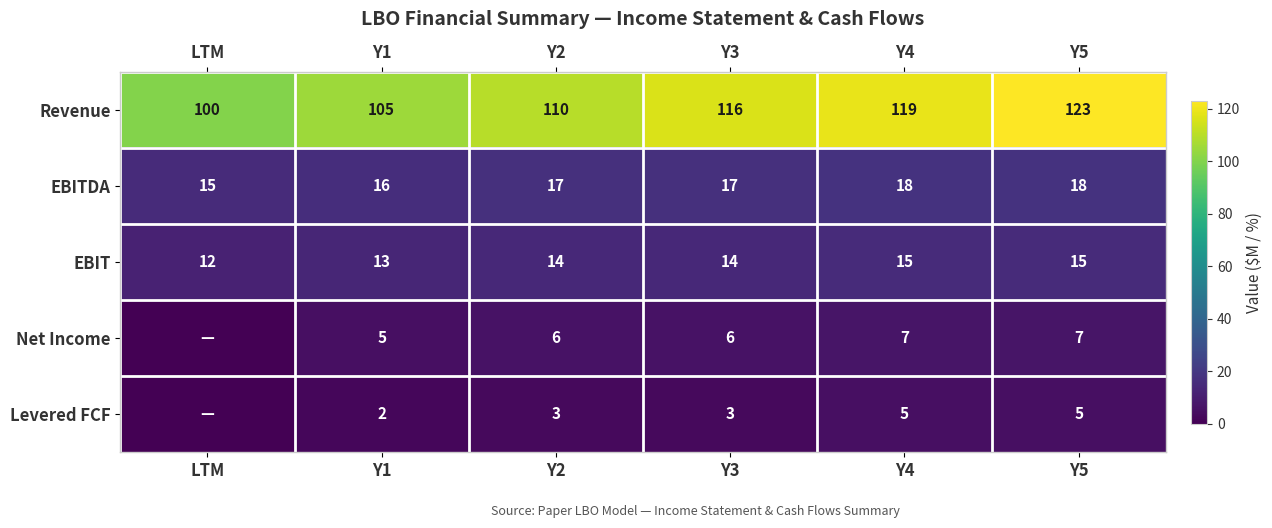

How many EBITDA values are between 16 and 18?

5